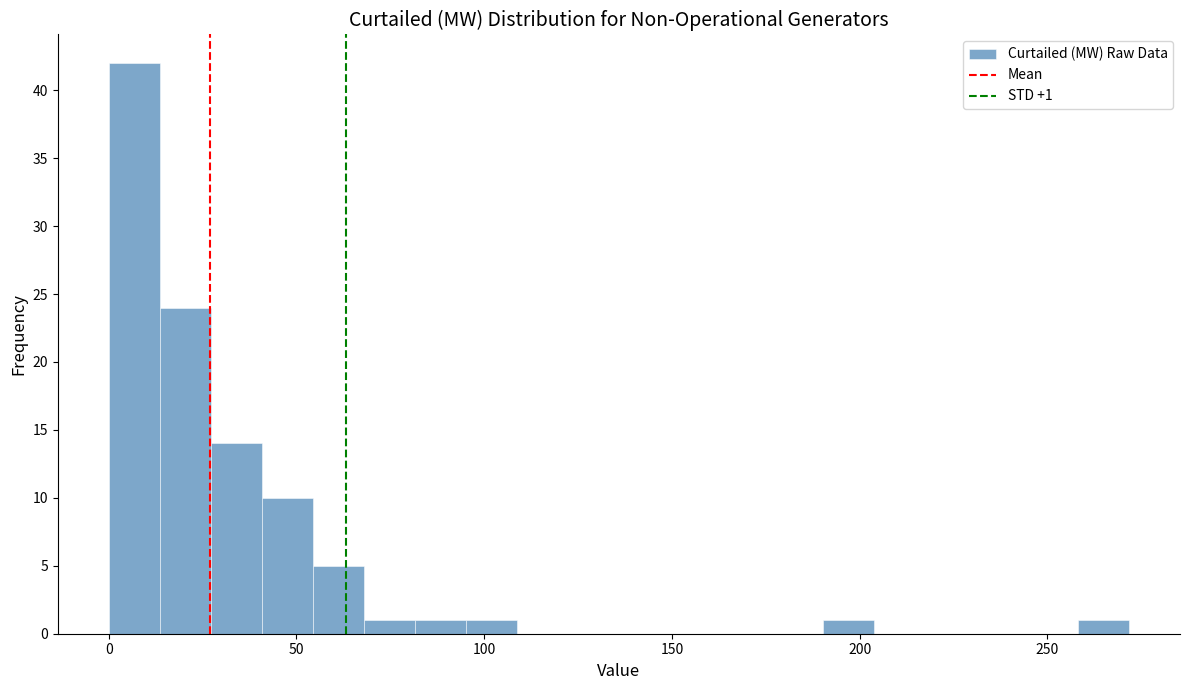

Read against the x-axis, roughly where is the centre of the tallest bar?

5